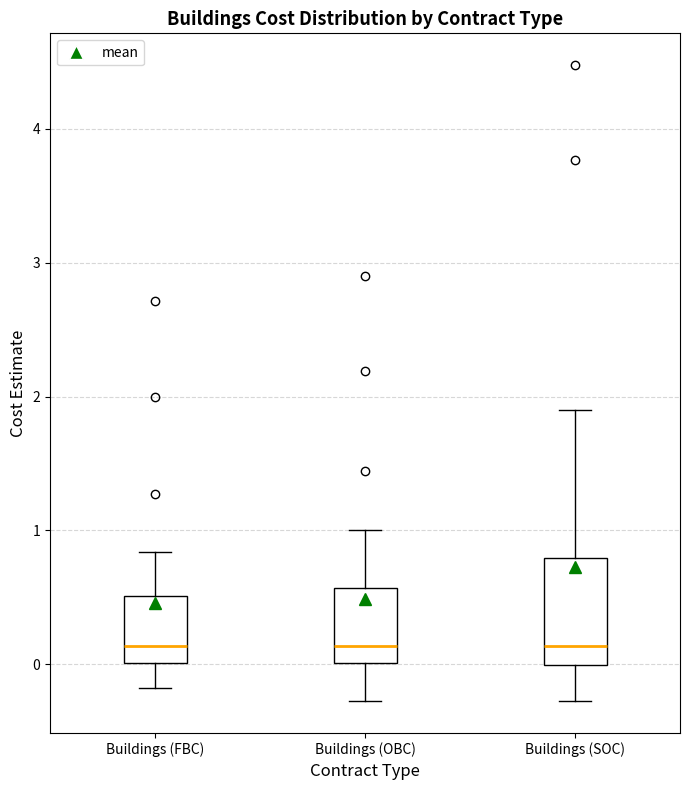

Which box is the tallest, from its lower edge to its upper edge?

Buildings (SOC)